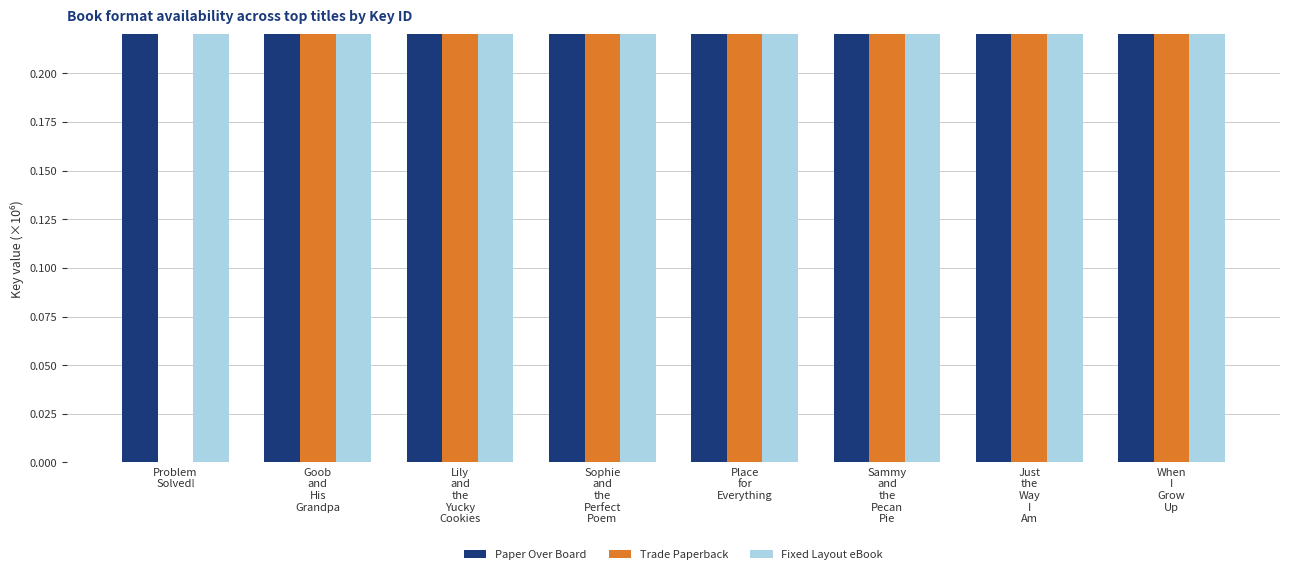

What is the difference between the maximum and minimum values in the Fixed Layout eBook series?

138.5